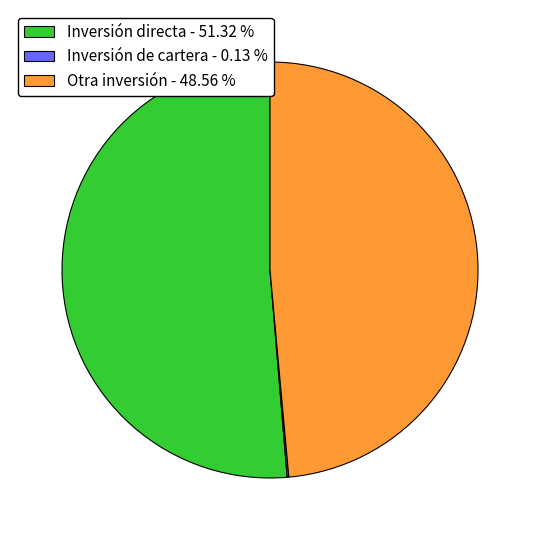

Do Inversión directa - 51.32 % and Otra inversión - 48.56 % together represent more than half of the pie?

Yes